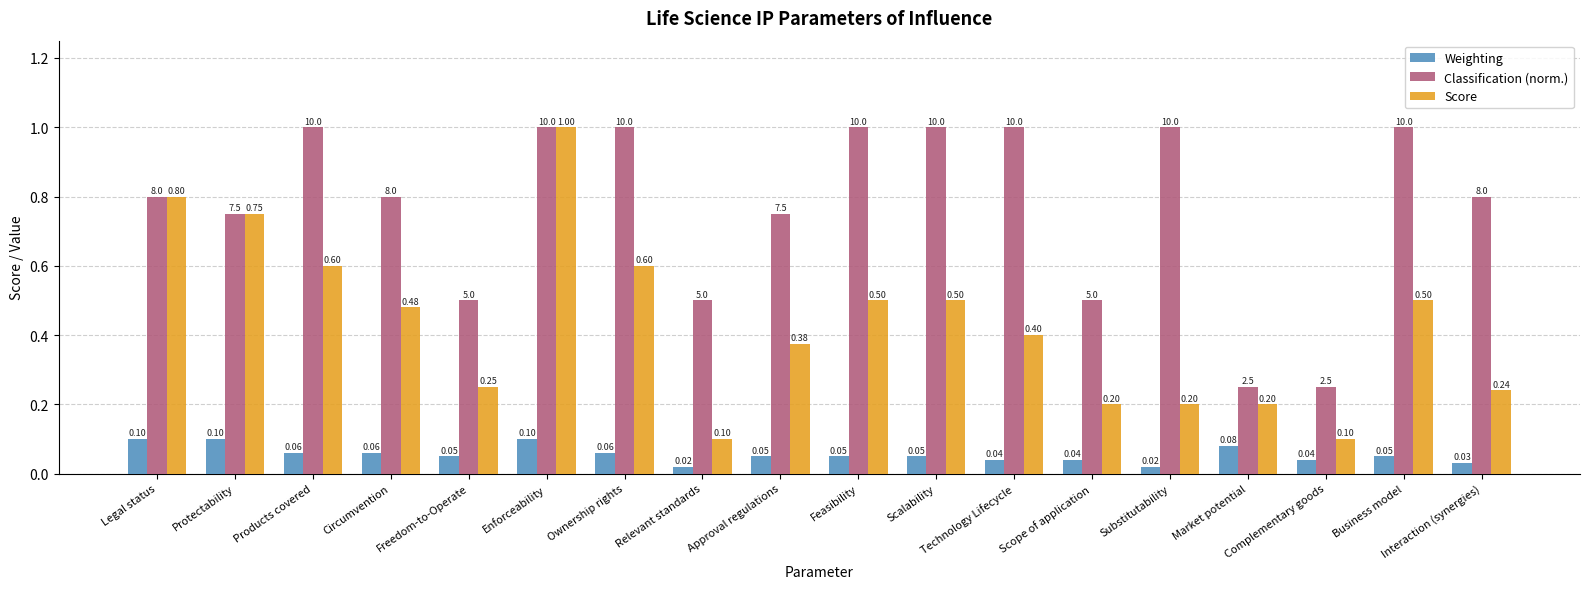

True or false: Score has a value of 0.1 at Freedom-to-Operate.

False